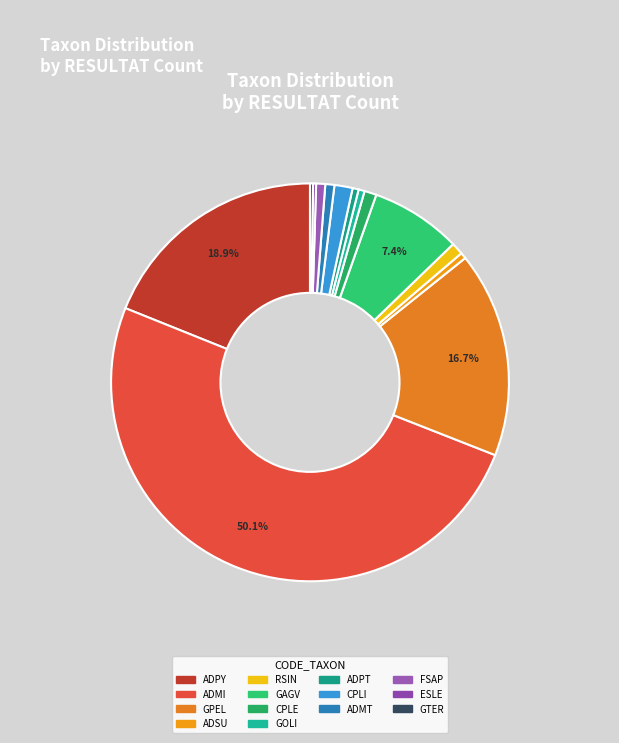

Which slice is the largest?

ADMI